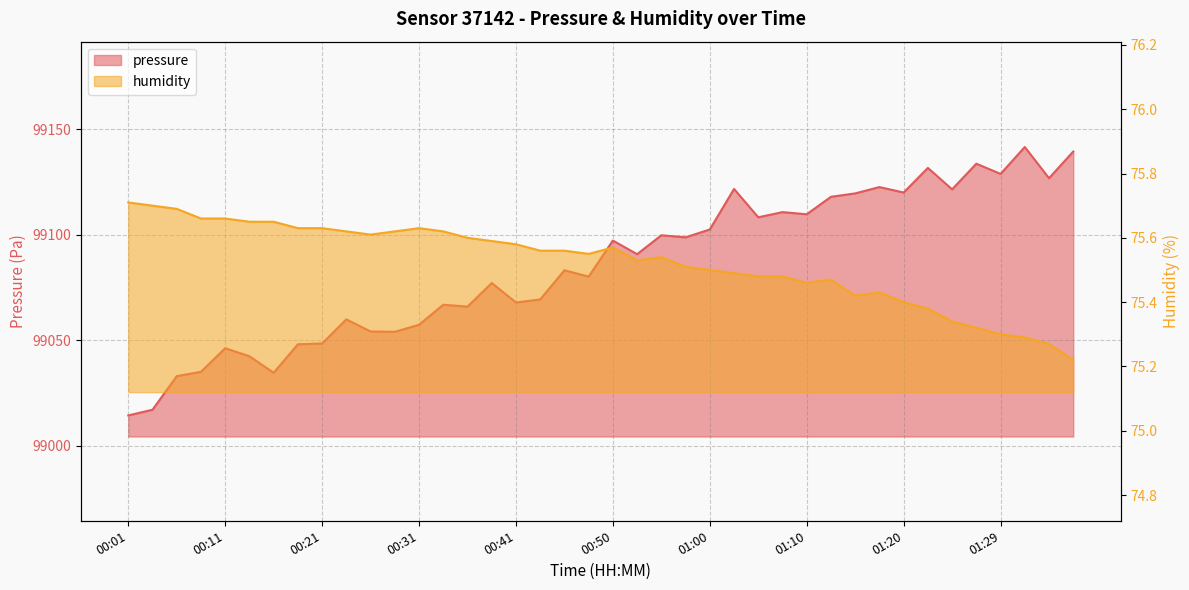

What is the label of the 23rd point from the left?

00:55